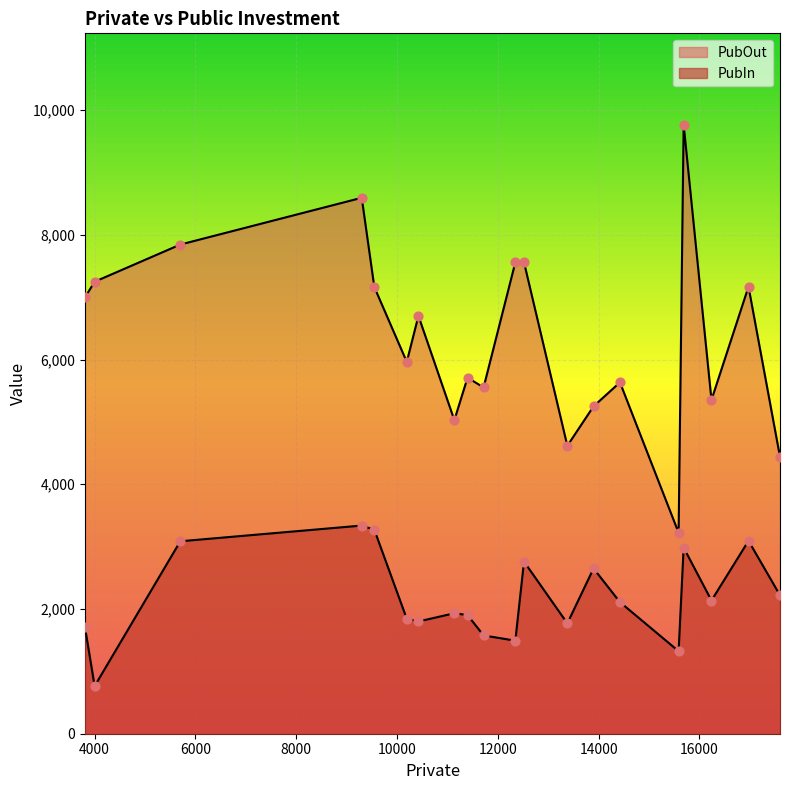

Which series reaches the minimum Y coordinate?

PubIn